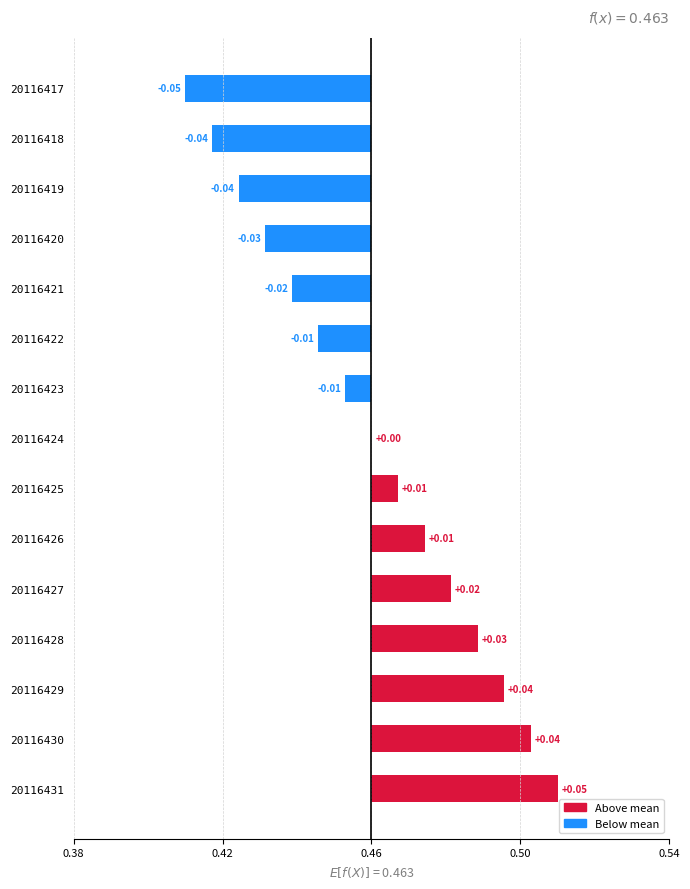

How many data points does each series have?

15